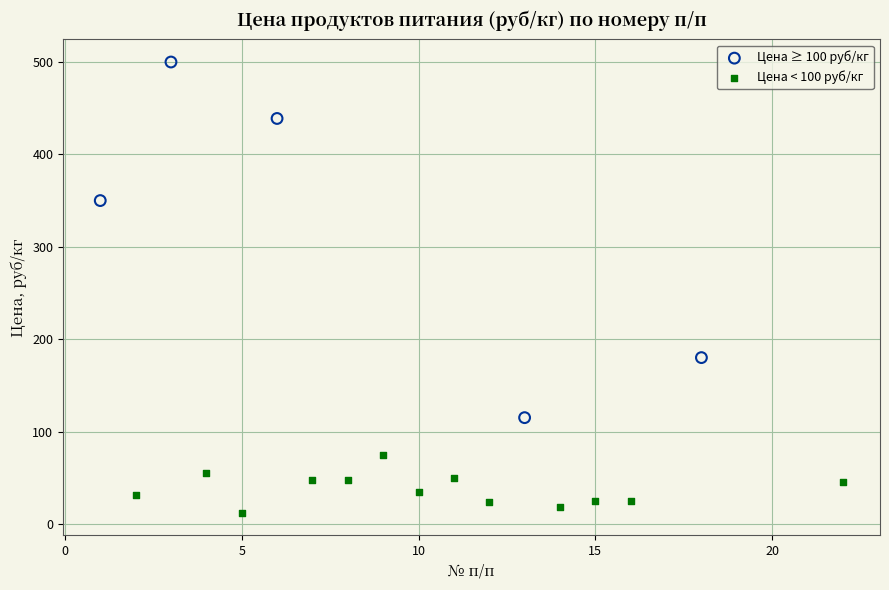

Which series reaches the maximum Y coordinate?

Цена ≥ 100 руб/кг